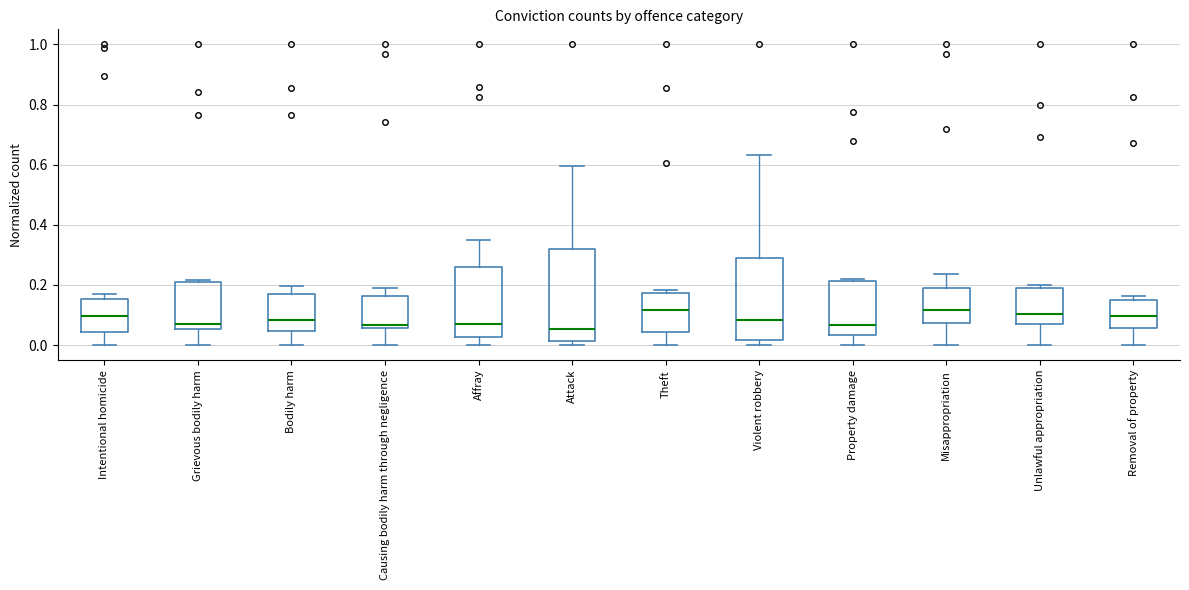

Reading left to right, read every box against the y-axis: the position of its median line, the range the box covers, and the ends of its whiskers. The values are not printed on the chart, so give them approximately, as read against the axis.

Intentional homicide: median 0.10, box 0.04 to 0.16, whiskers 0.00 to 0.18
Grievous bodily harm: median 0.08, box 0.06 to 0.20, whiskers 0.00 to 0.22
Bodily harm: median 0.08, box 0.04 to 0.18, whiskers 0.00 to 0.20
Causing bodily harm through negligence: median 0.06 (just above the box's lower edge), box 0.06 to 0.16, whiskers 0.00 to 0.20
Affray: median 0.06, box 0.02 to 0.26, whiskers 0.00 to 0.34
Attack: median 0.06, box 0.02 to 0.32, whiskers 0.00 to 0.60
Theft: median 0.12, box 0.04 to 0.18, whiskers 0.00 to 0.18 (just above the box's upper edge)
Violent robbery: median 0.08, box 0.02 to 0.30, whiskers 0.00 to 0.64
Property damage: median 0.06, box 0.04 to 0.22, whiskers 0.00 to 0.22 (just above the box's upper edge)
Misappropriation: median 0.12, box 0.08 to 0.18, whiskers 0.00 to 0.24
Unlawful appropriation: median 0.10, box 0.06 to 0.20, whiskers 0.00 to 0.20 (just above the box's upper edge)
Removal of property: median 0.10, box 0.06 to 0.16, whiskers 0.00 to 0.16 (just above the box's upper edge)